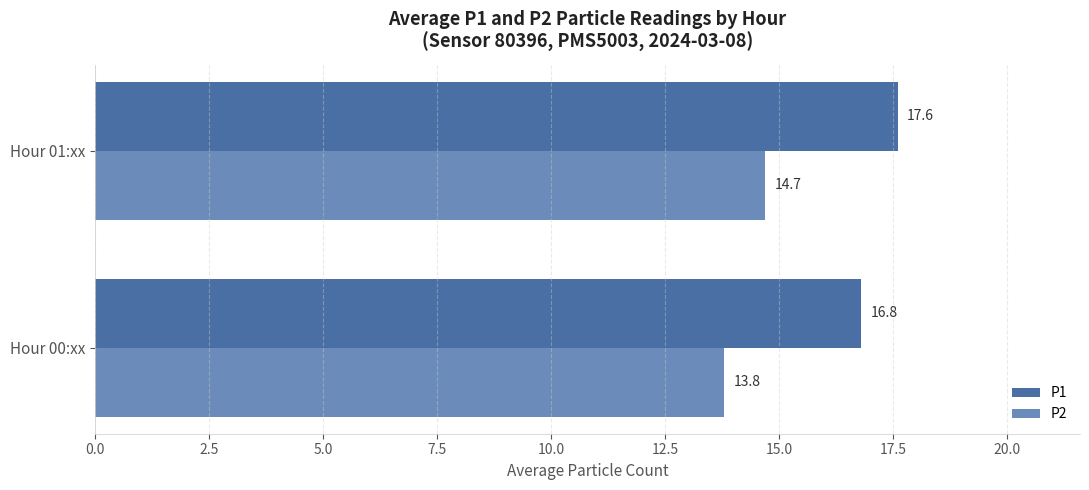

The value of P1 at Hour 01:xx is 17.6. True or false?

True